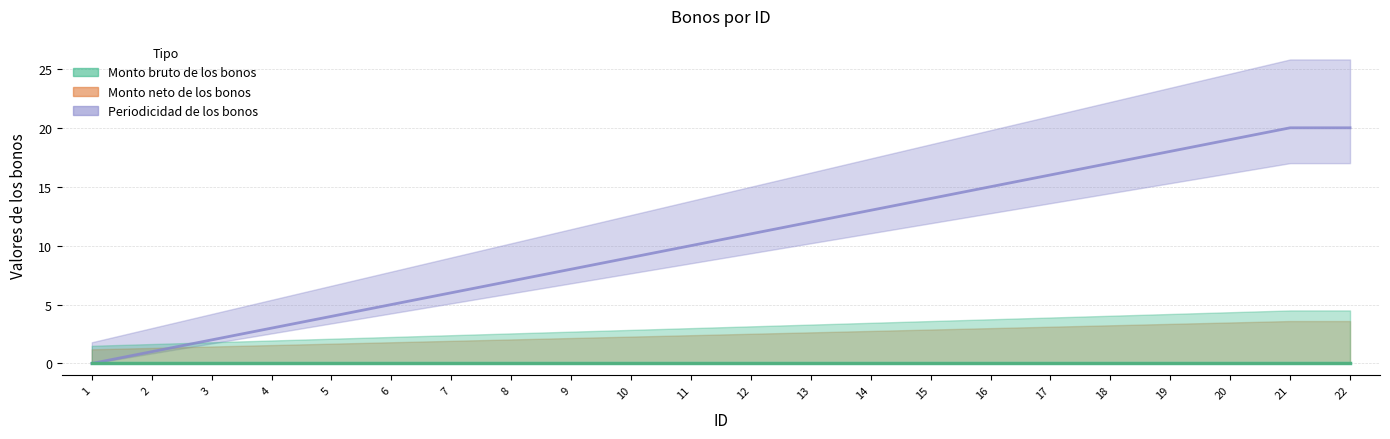

Reading left to right, transcribe all the data shown in this chart.

Monto bruto de los bonos: 1=0	2=0	3=0	4=0	5=0	6=0	7=0	8=0	9=0	10=0	11=0	12=0	13=0	14=0	15=0	16=0	17=0	18=0	19=0	20=0	21=0	22=0
Monto neto de los bonos: 1=0	2=0	3=0	4=0	5=0	6=0	7=0	8=0	9=0	10=0	11=0	12=0	13=0	14=0	15=0	16=0	17=0	18=0	19=0	20=0	21=0	22=0
Periodicidad de los bonos: 1=0	2=1	3=2	4=3	5=4	6=5	7=6	8=7	9=8	10=9	11=10	12=11	13=12	14=13	15=14	16=15	17=16	18=17	19=18	20=19	21=20	22=20